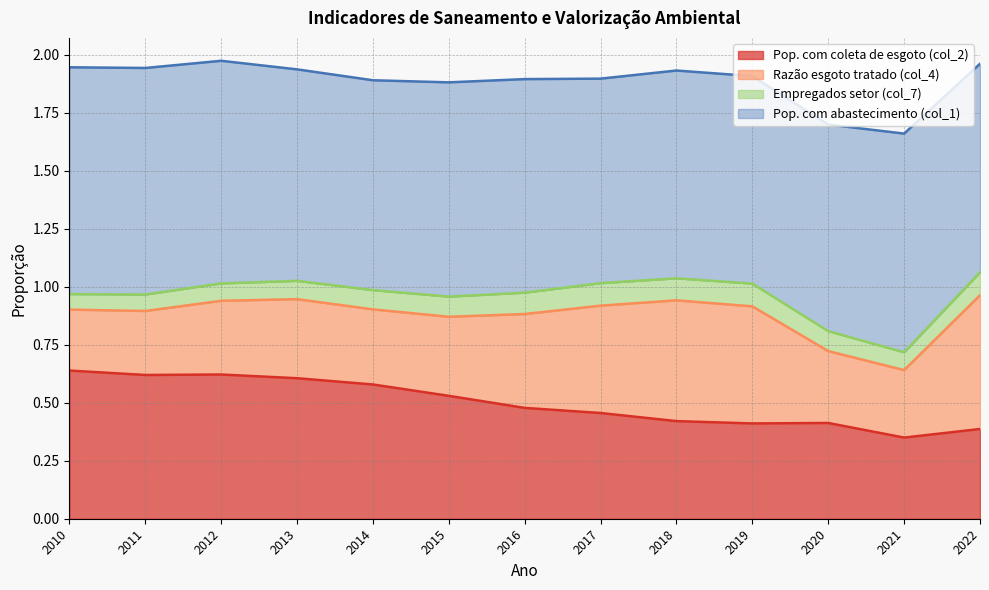

True or false: Empregados setor (col_7) has a value of 0.1 at 2010.

True